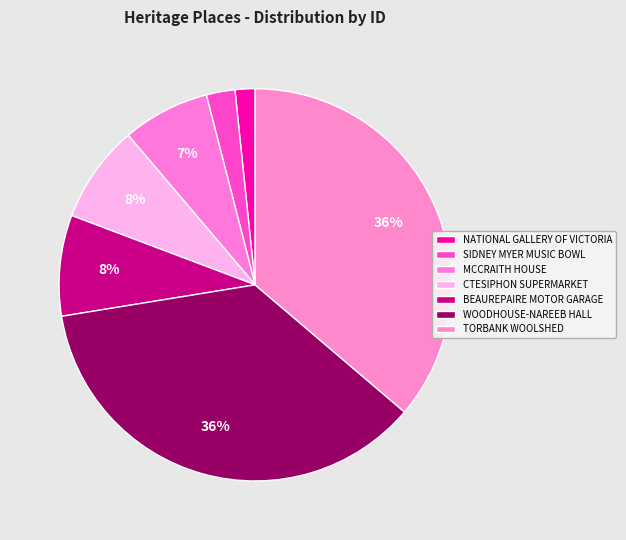

To the nearest percent, what is the average slice percentage?

14%